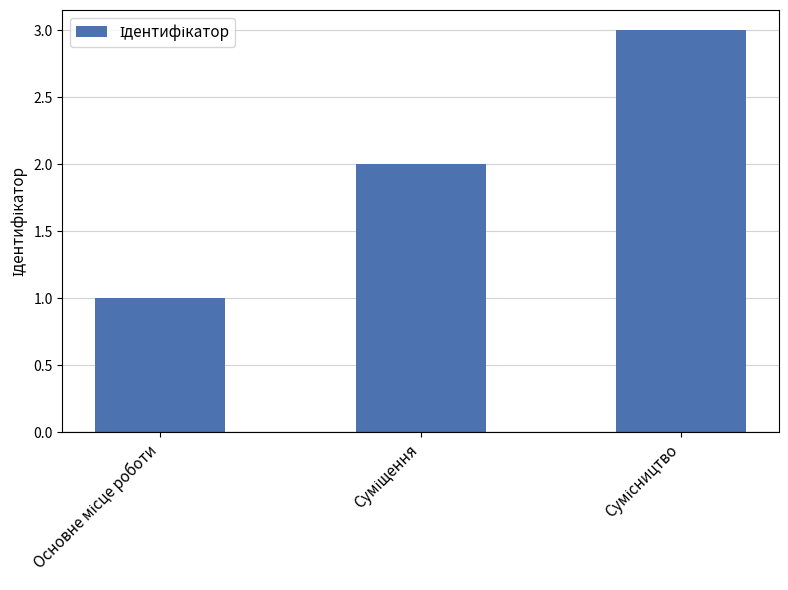

What is the greatest value displayed?

3